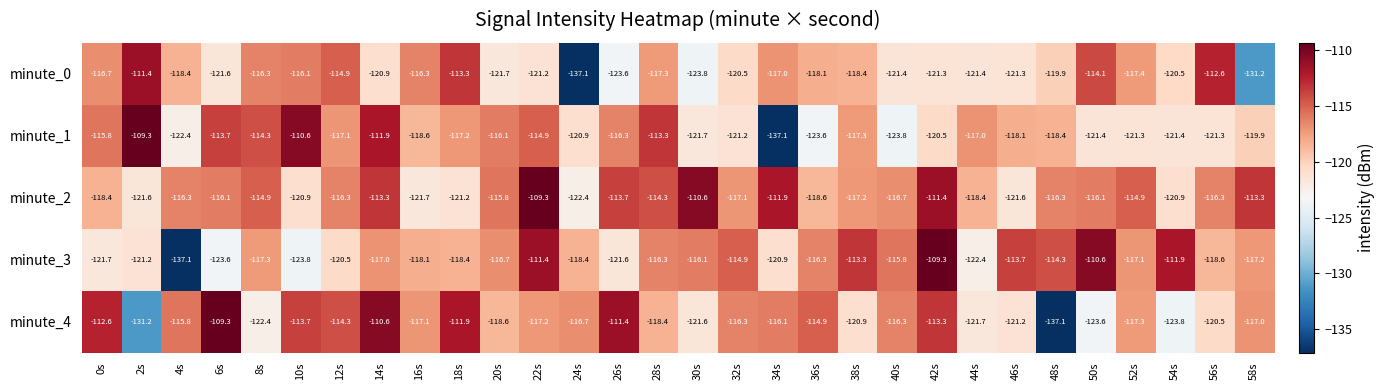

What value does the minute_4 series have at 46s?

-121.2